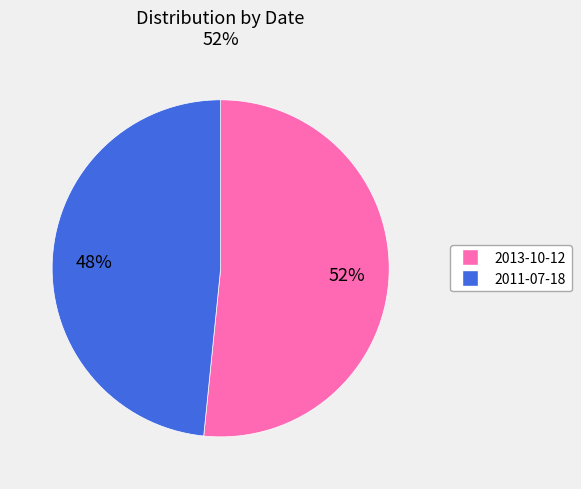

Does any single category account for the majority?

Yes